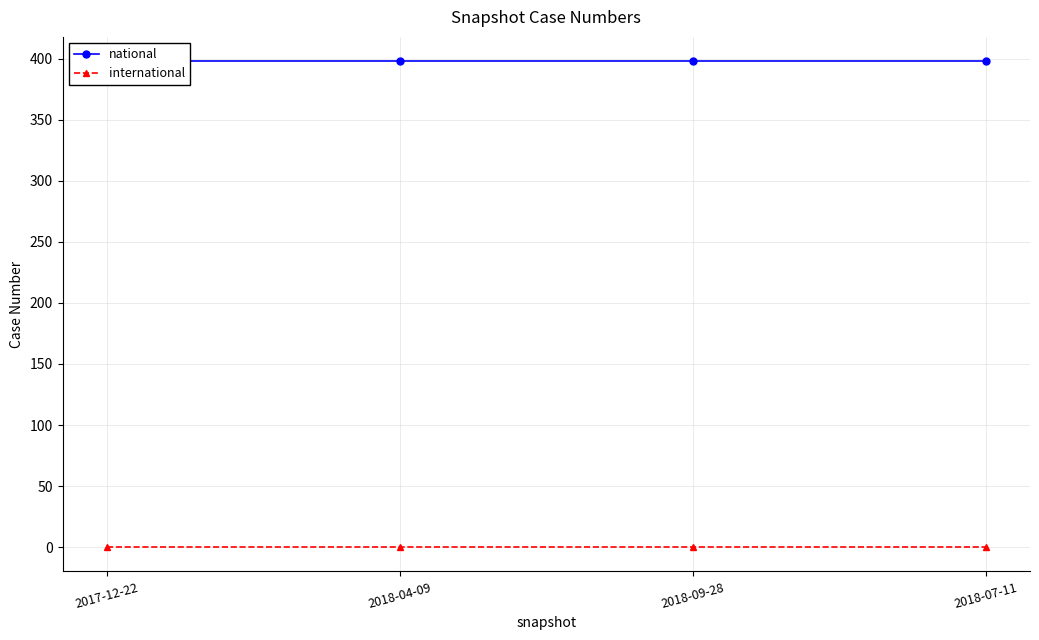

Which category has the lowest value in the national series?

2017-12-22